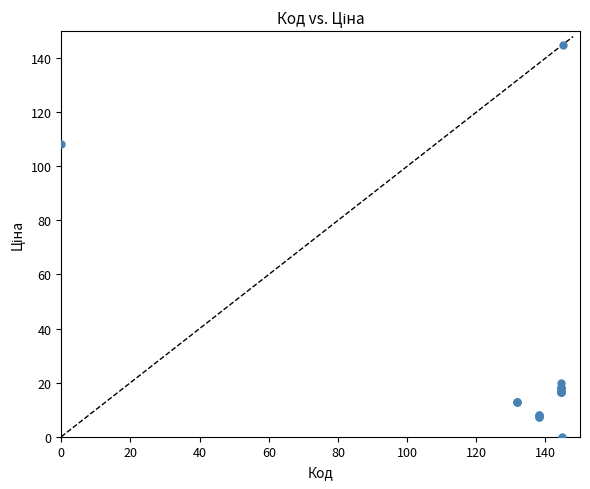

What Y value in the scatter plot is closest to 72?

108.1